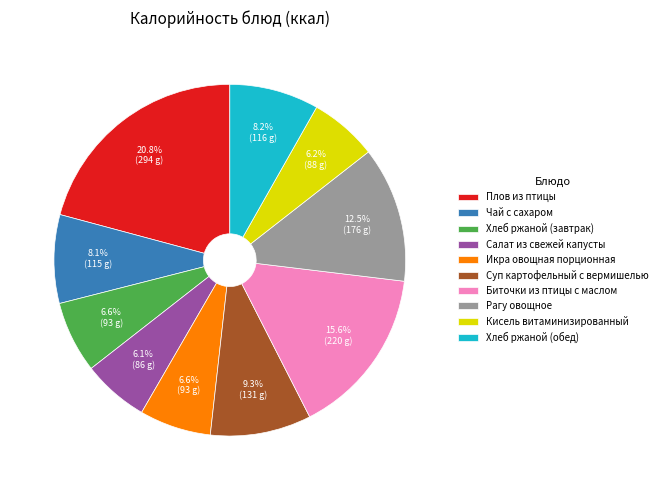

Is it true that Салат из свежей капусты is 12% of the pie?

False